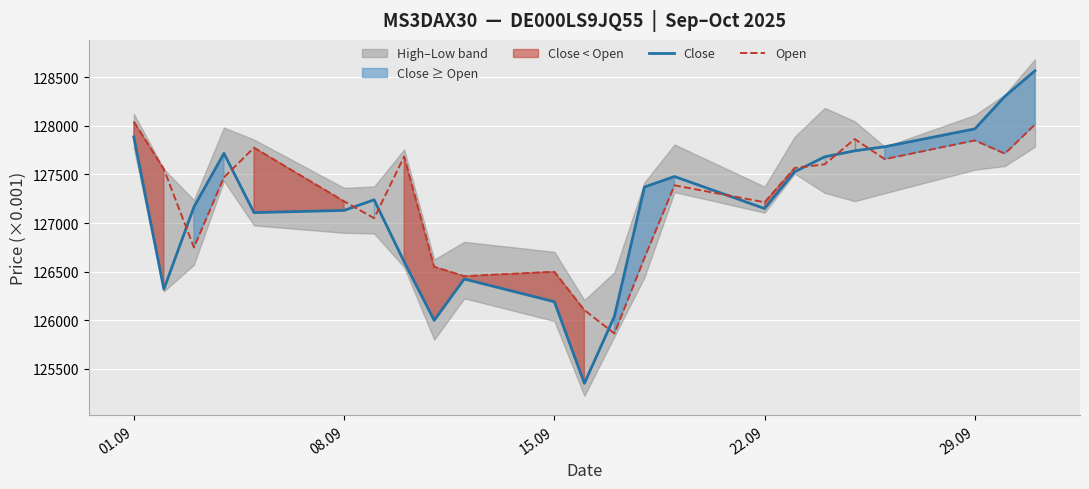

How many lines are shown in the chart?

2